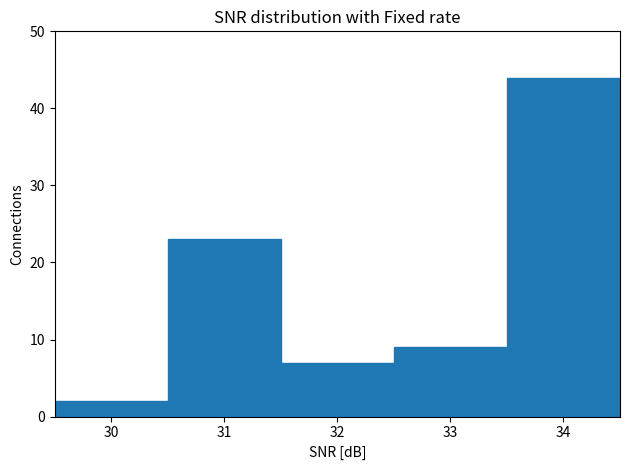

Which range on the x-axis has the tallest bar?

33.5 to 34.5